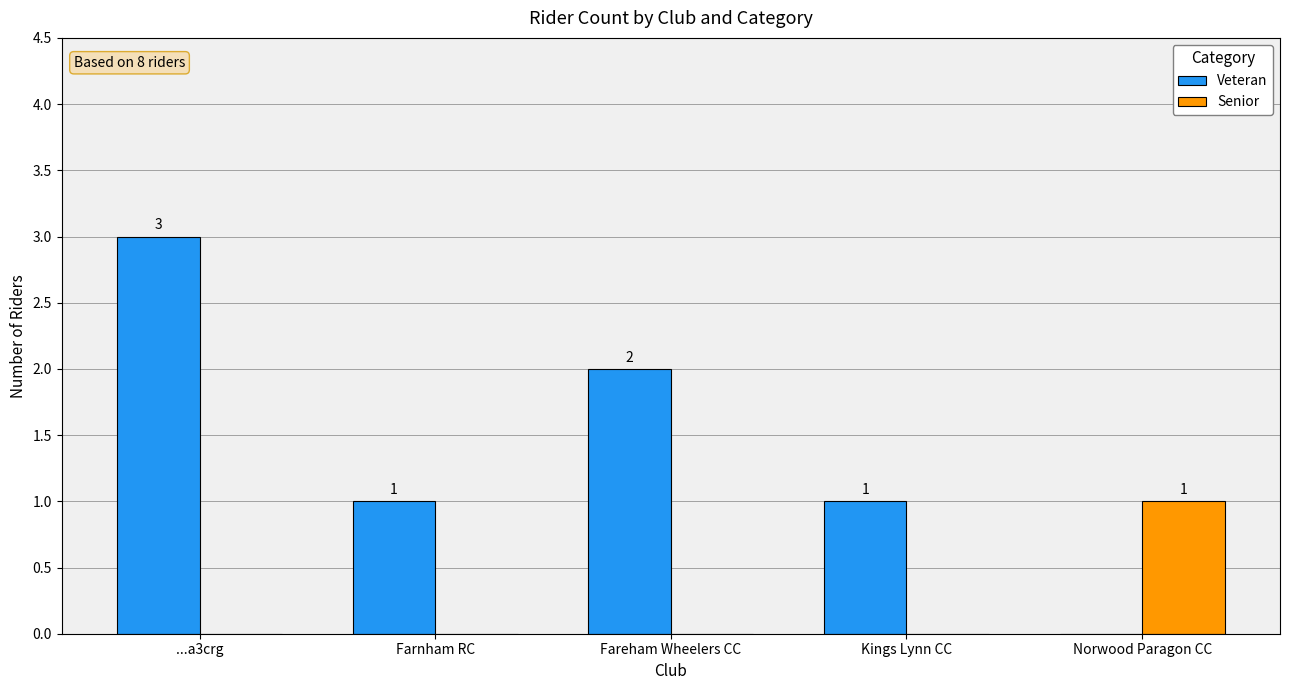

How many groups of bars are there?

5